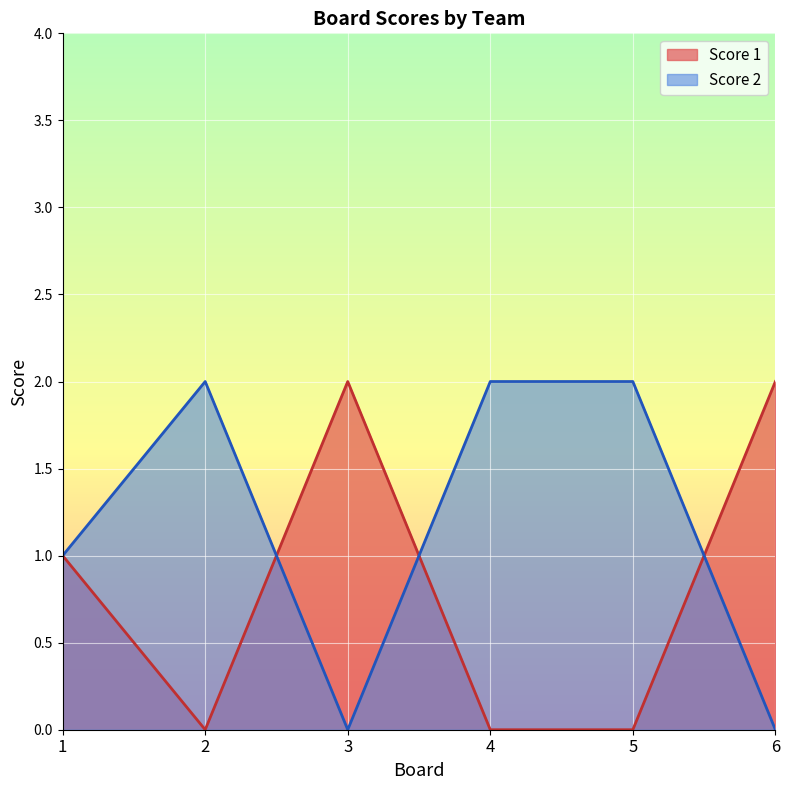

What is the sum of all Score 2 values?

7